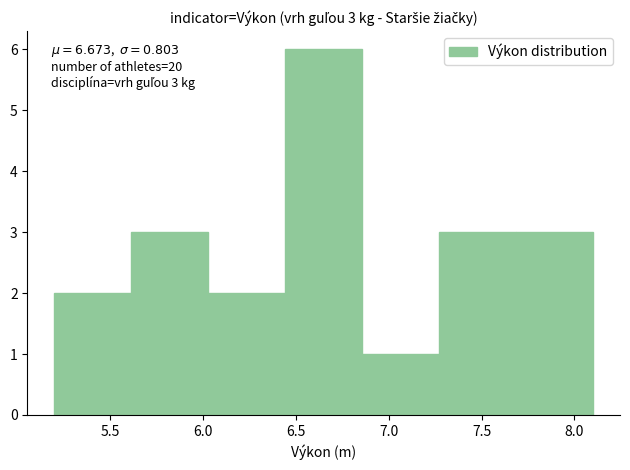

Which range on the x-axis has the tallest bar?

6.45 to 6.85